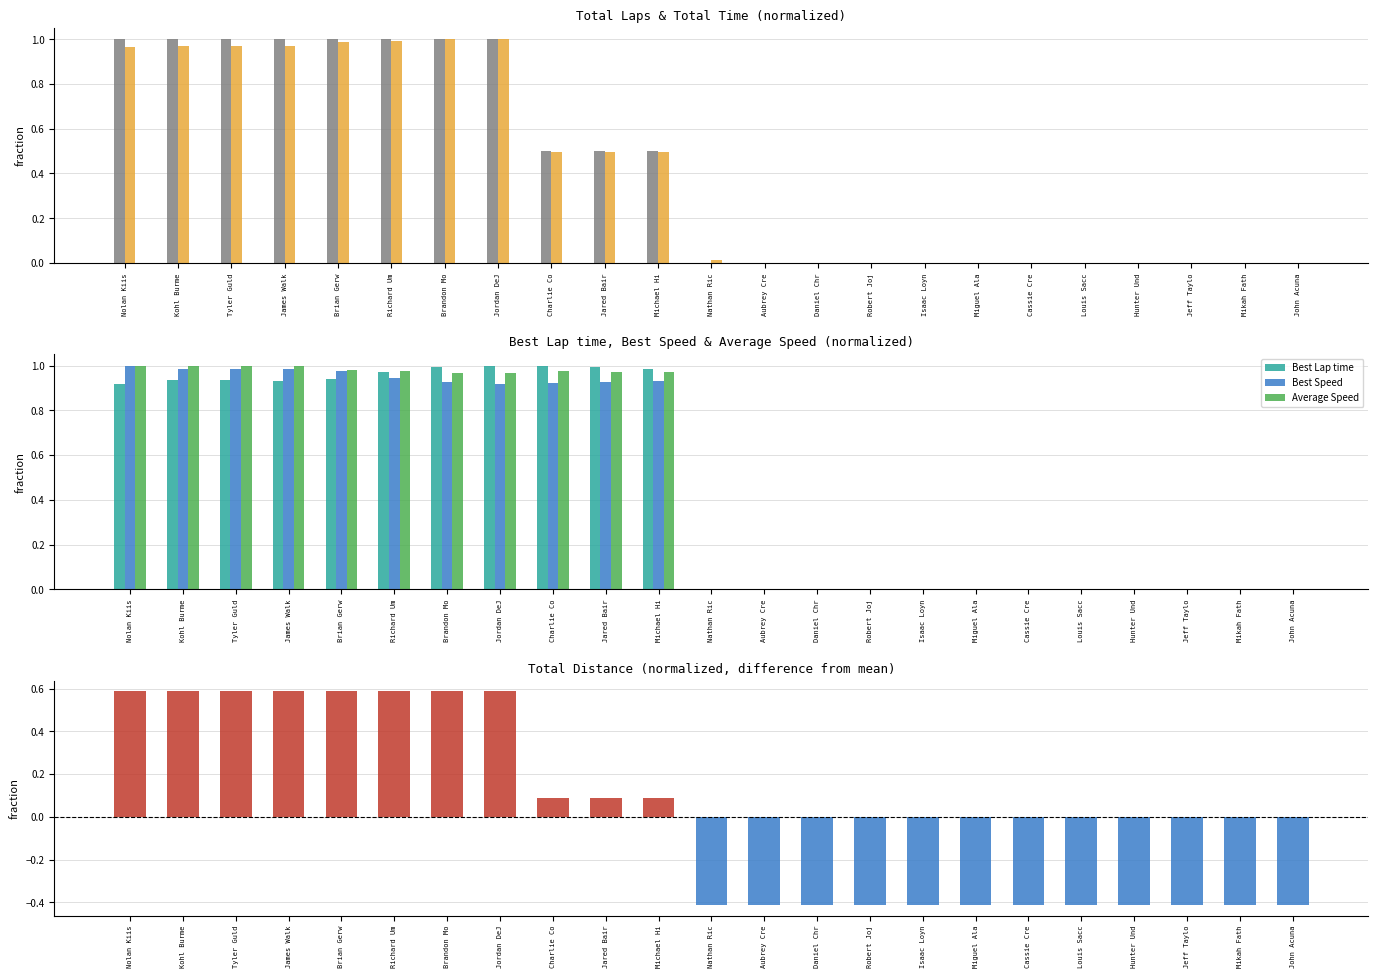

Reading left to right, what are all the values shown in this chart?

Total Laps: Nolan Kiis=1.0	Kohl Burme=1.0	Tyler Guld=1.0	James Walk=1.0	Brian Gerw=1.0	Richard Um=1.0	Brandon Mo=1.0	Jordan DeJ=1.0	Charlie Co=0.5	Jared Bair=0.5	Michael Hi=0.5	Nathan Ric=0.0	Aubrey Cre=0.0	Daniel Chr=0.0	Robert Joj=0.0	Isaac Loyn=0.0	Miguel Ala=0.0	Cassie Cre=0.0	Louis Sacc=0.0	Hunter Und=0.0	Jeff Taylo=0.0	Mikah Fath=0.0	John Acuna=0.0
Total Time: Nolan Kiis=1.0	Kohl Burme=1.0	Tyler Guld=1.0	James Walk=1.0	Brian Gerw=1.0	Richard Um=1.0	Brandon Mo=1.0	Jordan DeJ=1.0	Charlie Co=0.5	Jared Bair=0.5	Michael Hi=0.5	Nathan Ric=0.0	Aubrey Cre=0.0	Daniel Chr=0.0	Robert Joj=0.0	Isaac Loyn=0.0	Miguel Ala=0.0	Cassie Cre=0.0	Louis Sacc=0.0	Hunter Und=0.0	Jeff Taylo=0.0	Mikah Fath=0.0	John Acuna=0.0
Best Lap time: Nolan Kiis=0.9	Kohl Burme=0.9	Tyler Guld=0.9	James Walk=0.9	Brian Gerw=0.9	Richard Um=1.0	Brandon Mo=1.0	Jordan DeJ=1.0	Charlie Co=1.0	Jared Bair=1.0	Michael Hi=1.0	Nathan Ric=0.0	Aubrey Cre=0.0	Daniel Chr=0.0	Robert Joj=0.0	Isaac Loyn=0.0	Miguel Ala=0.0	Cassie Cre=0.0	Louis Sacc=0.0	Hunter Und=0.0	Jeff Taylo=0.0	Mikah Fath=0.0	John Acuna=0.0
Best Speed: Nolan Kiis=1.0	Kohl Burme=1.0	Tyler Guld=1.0	James Walk=1.0	Brian Gerw=1.0	Richard Um=0.9	Brandon Mo=0.9	Jordan DeJ=0.9	Charlie Co=0.9	Jared Bair=0.9	Michael Hi=0.9	Nathan Ric=0.0	Aubrey Cre=0.0	Daniel Chr=0.0	Robert Joj=0.0	Isaac Loyn=0.0	Miguel Ala=0.0	Cassie Cre=0.0	Louis Sacc=0.0	Hunter Und=0.0	Jeff Taylo=0.0	Mikah Fath=0.0	John Acuna=0.0
Average Speed: Nolan Kiis=1.0	Kohl Burme=1.0	Tyler Guld=1.0	James Walk=1.0	Brian Gerw=1.0	Richard Um=1.0	Brandon Mo=1.0	Jordan DeJ=1.0	Charlie Co=1.0	Jared Bair=1.0	Michael Hi=1.0	Nathan Ric=0.0	Aubrey Cre=0.0	Daniel Chr=0.0	Robert Joj=0.0	Isaac Loyn=0.0	Miguel Ala=0.0	Cassie Cre=0.0	Louis Sacc=0.0	Hunter Und=0.0	Jeff Taylo=0.0	Mikah Fath=0.0	John Acuna=0.0
Total Distance: Nolan Kiis=0.6	Kohl Burme=0.6	Tyler Guld=0.6	James Walk=0.6	Brian Gerw=0.6	Richard Um=0.6	Brandon Mo=0.6	Jordan DeJ=0.6	Charlie Co=0.1	Jared Bair=0.1	Michael Hi=0.1	Nathan Ric=-0.4	Aubrey Cre=-0.4	Daniel Chr=-0.4	Robert Joj=-0.4	Isaac Loyn=-0.4	Miguel Ala=-0.4	Cassie Cre=-0.4	Louis Sacc=-0.4	Hunter Und=-0.4	Jeff Taylo=-0.4	Mikah Fath=-0.4	John Acuna=-0.4